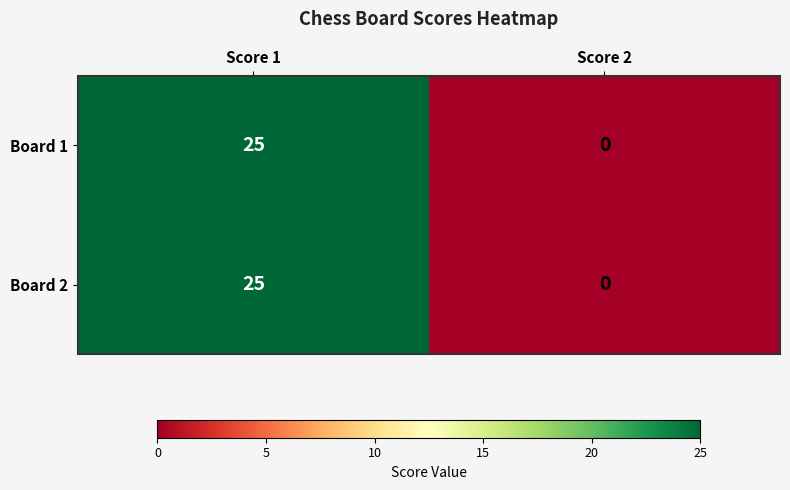

Reading left to right, extract all data points from this chart.

Board 1: Score 1=25	Score 2=0
Board 2: Score 1=25	Score 2=0